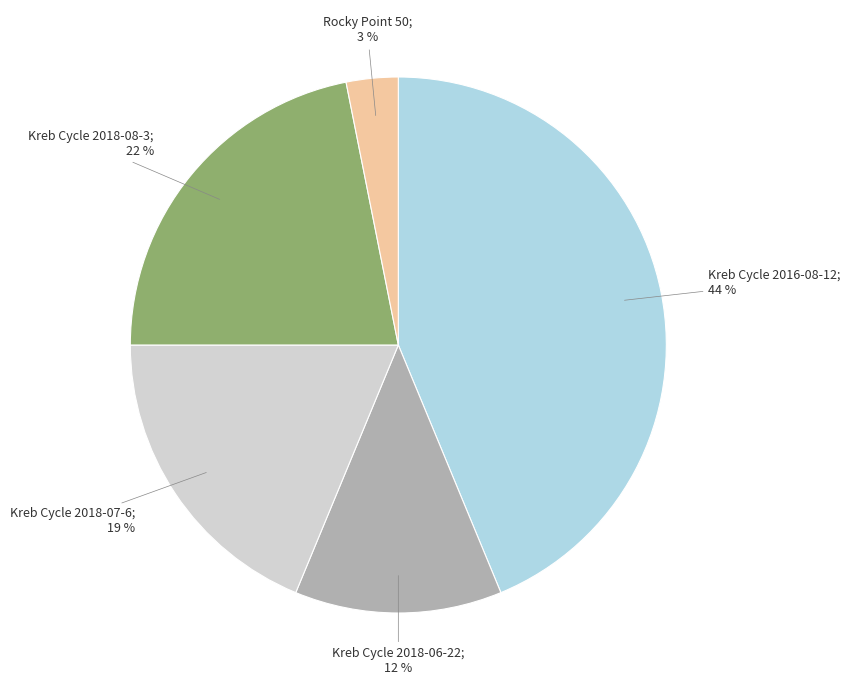

To the nearest percent, what is the average slice percentage?

20%